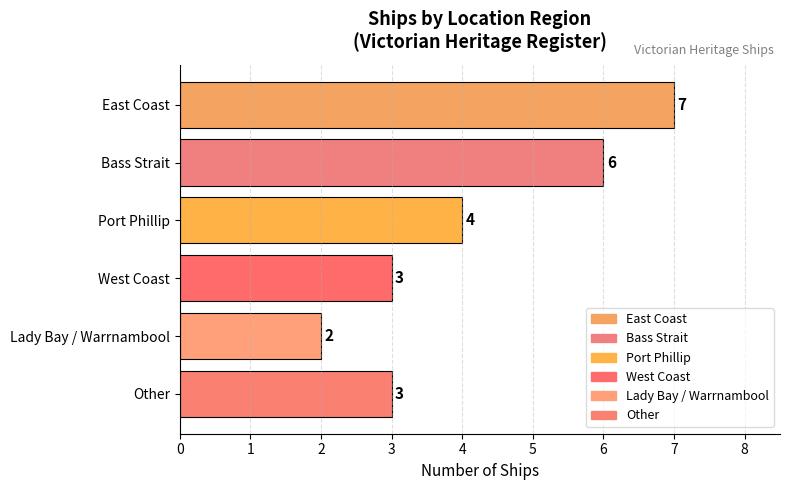

What is the greatest value displayed?

7